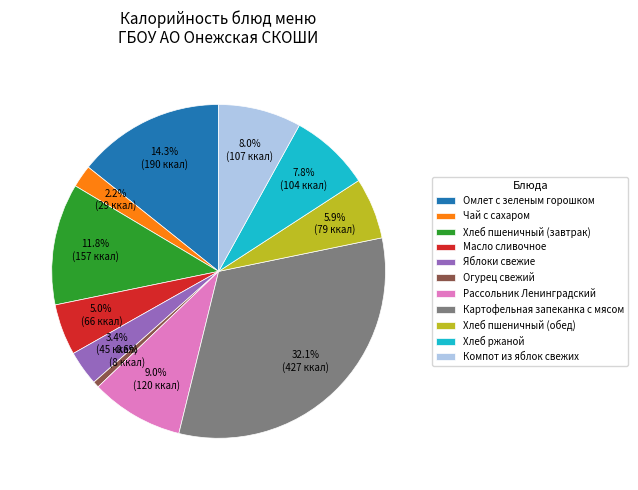

Is it true that Хлеб пшеничный (обед) is 16% of the pie?

False